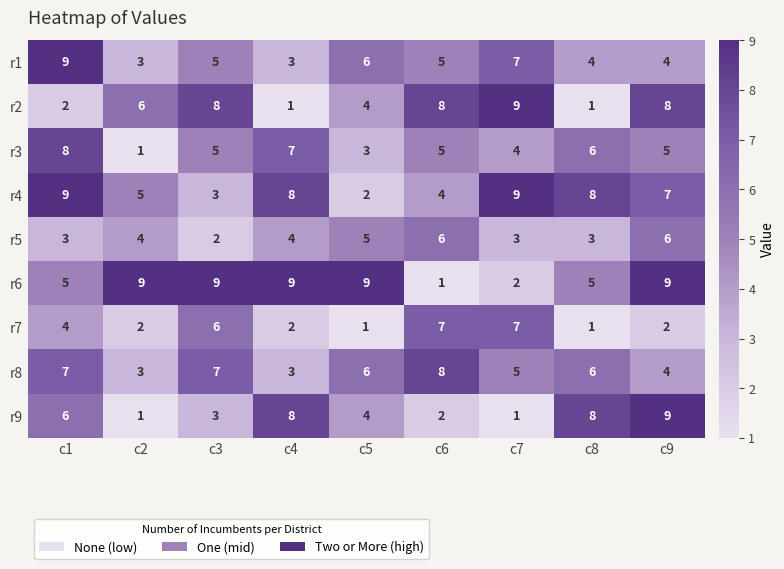

Count the r7 values in the range 2 to 6.

5